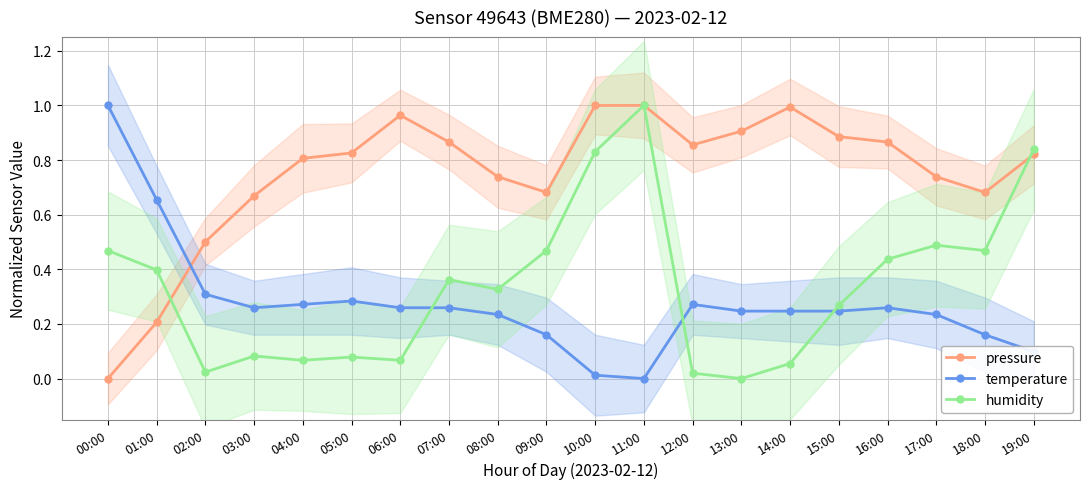

List the labels in order of temperature value, smallest first.

11:00, 10:00, 19:00, 09:00, 18:00, 08:00, 17:00, 13:00, 14:00, 15:00, 03:00, 06:00, 07:00, 16:00, 04:00, 12:00, 05:00, 02:00, 01:00, 00:00